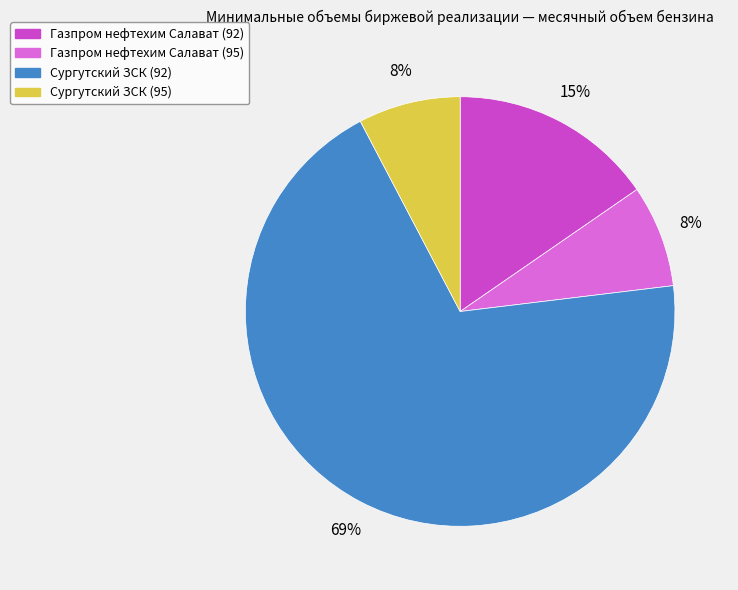

How many segments does this pie chart have?

4